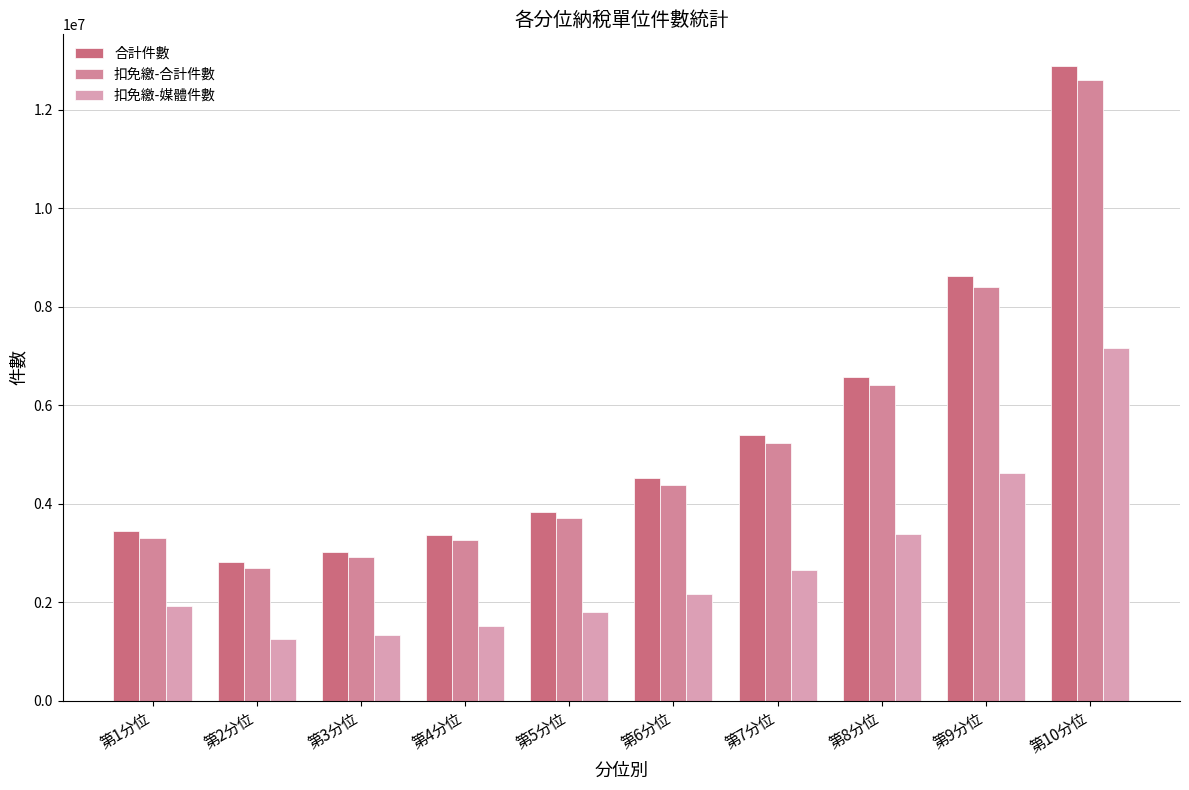

What is the minimum value shown in the chart?

1253821